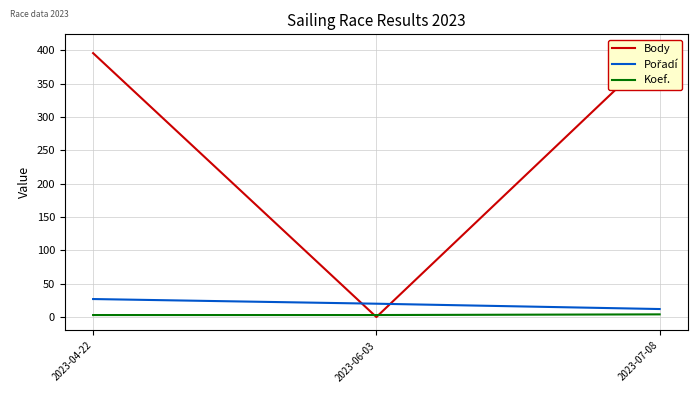

Reading left to right, what are all the values shown in this chart?

Body: 396	0	404
Pořadí: 27	20	12
Koef.: 3	3	4